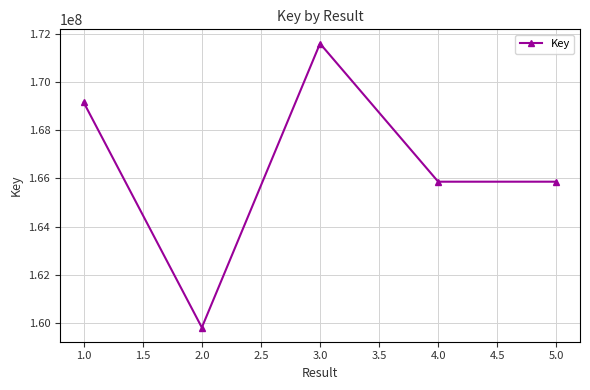

At which category does the data reach its first local peak?

3.0